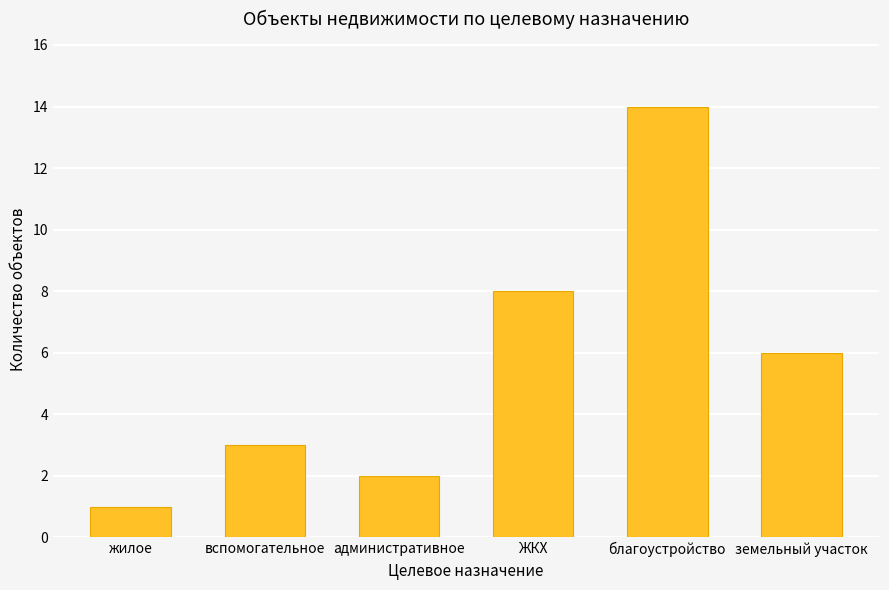

Rank the categories by value from lowest to highest.

жилое, административное, вспомогательное, земельный участок, ЖКХ, благоустройство